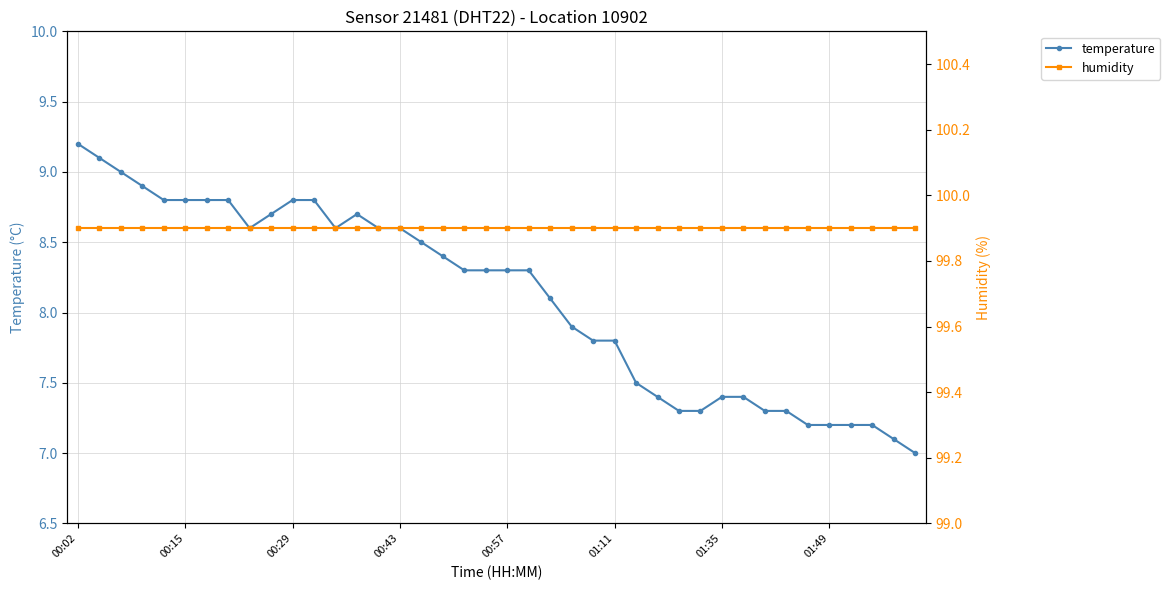

Where is the first local maximum for temperature?

13